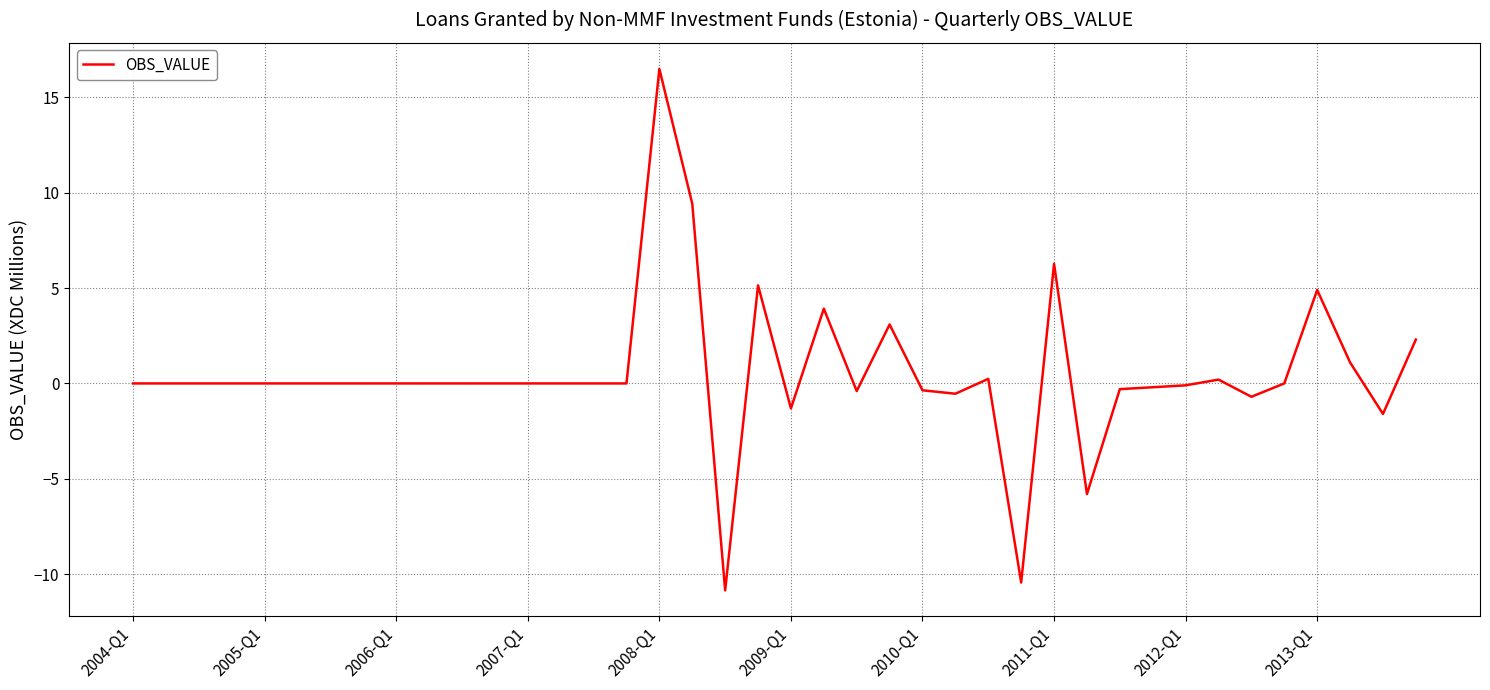

What is the difference between the maximum and minimum values?

27.3